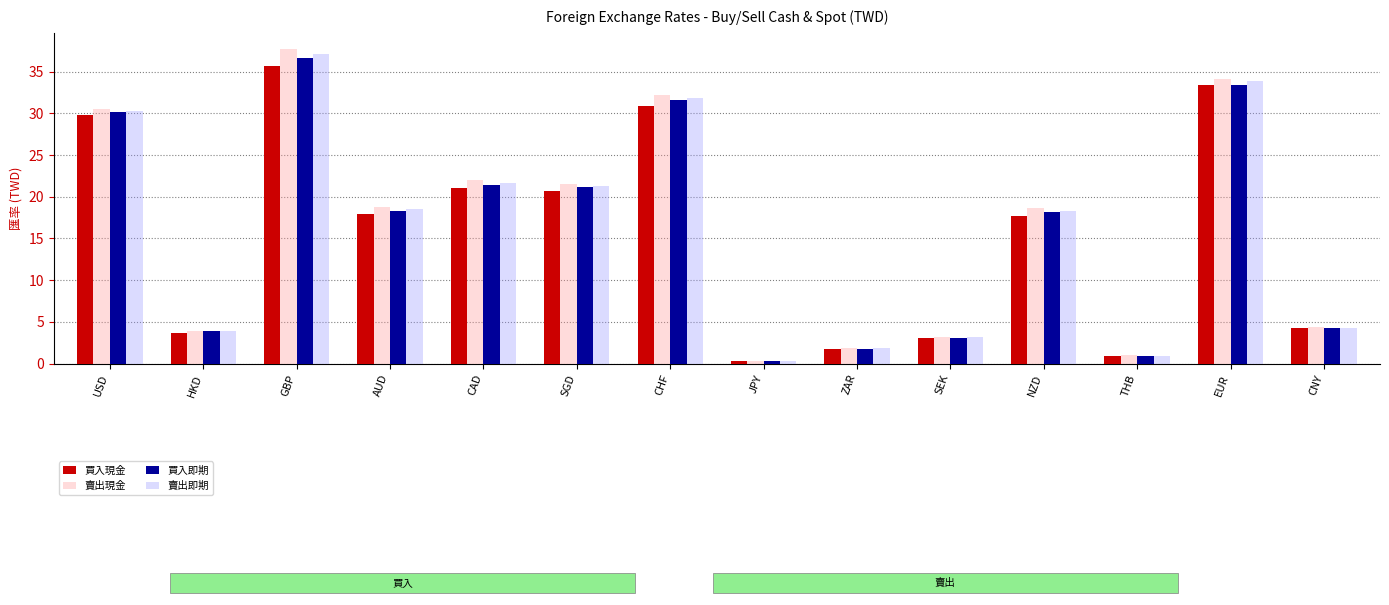

How many values in the 買入現金 series are below 17?

6